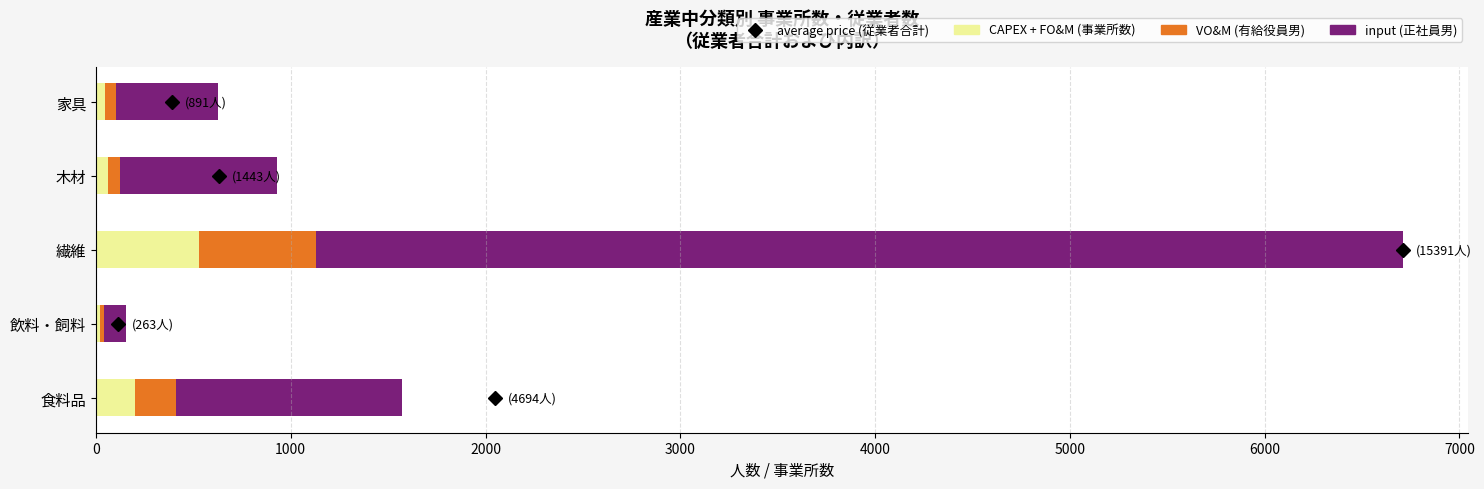

At which label does CAPEX + FO&M (事業所数) reach its peak?

繊維